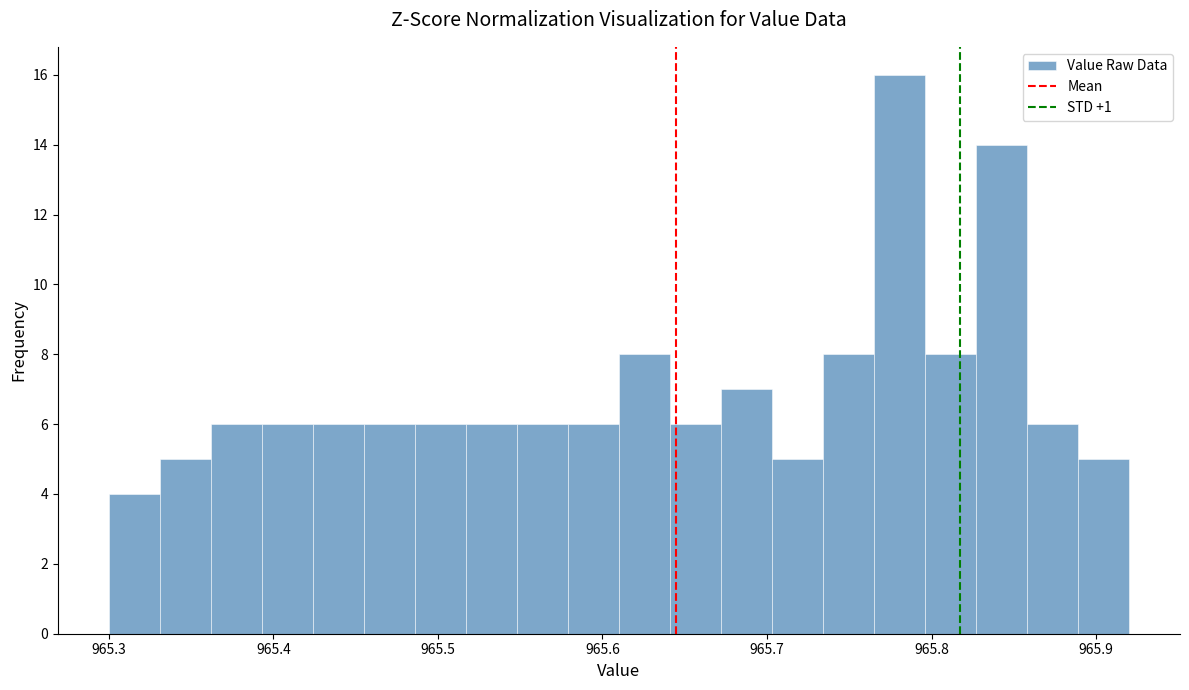

Around what value on the x-axis is the tallest bar? Give the approximate position of its centre, as read against the axis.

965.78